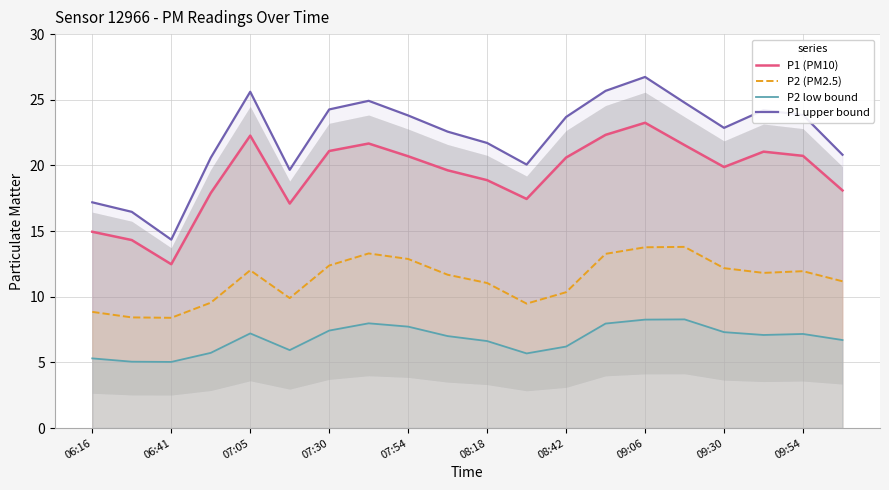

How many values in the P2 low bound series exceed 7?

11